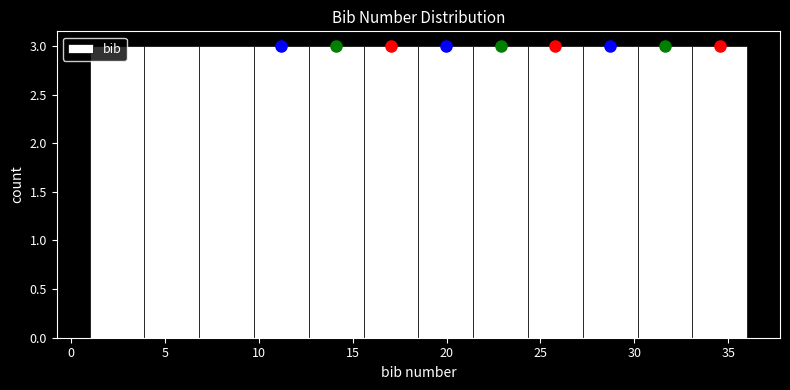

What is the height of the bar covering 33.0 to 36.0 on the x-axis? Neither the bar edges nor the heights are printed on the chart, so give them approximately, as read against the axes.

3